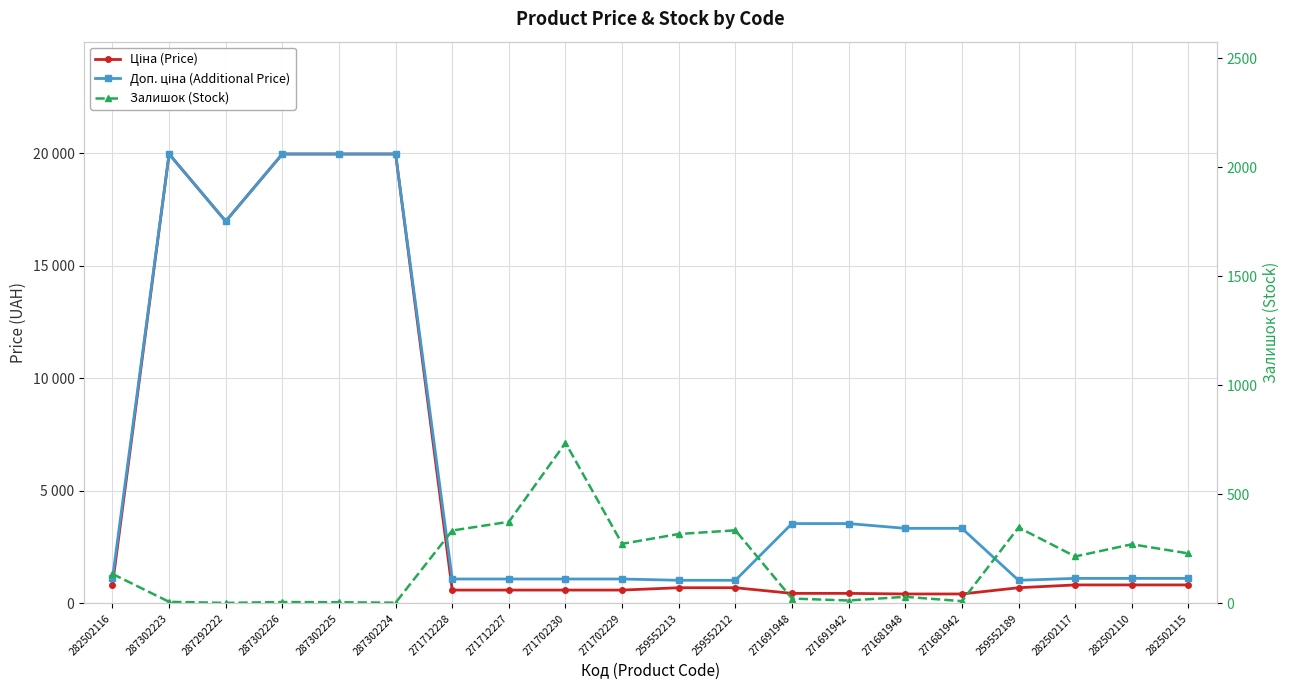

What is the label of the 19th point from the left?

282502110